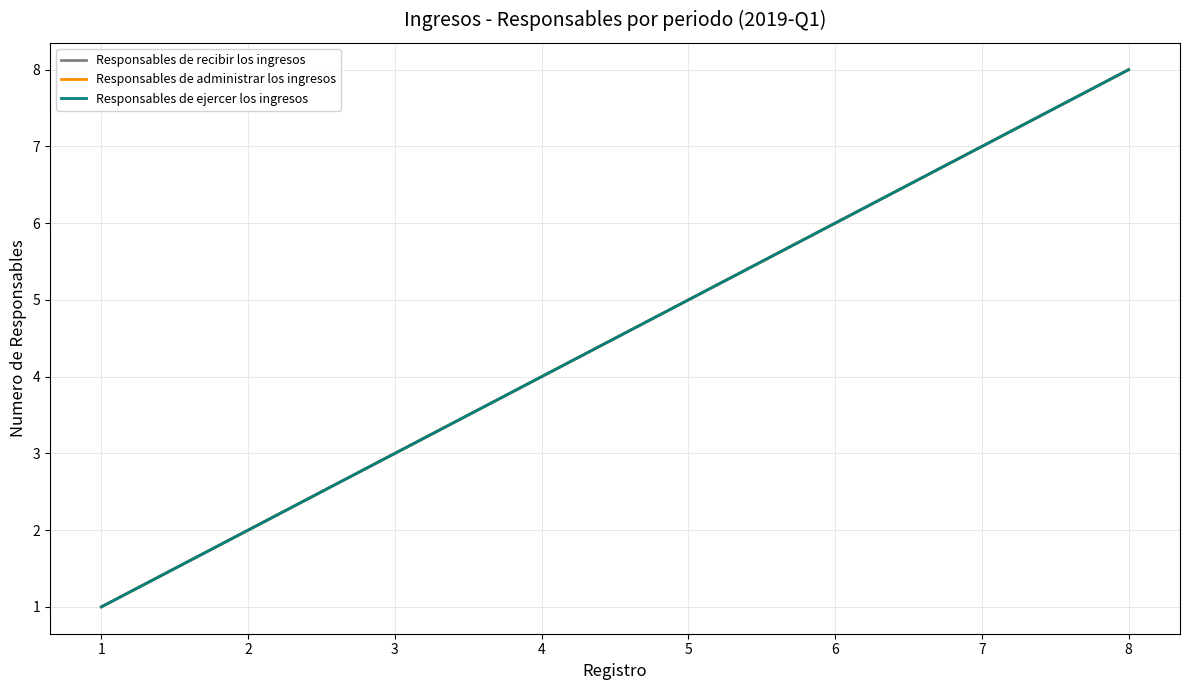

At 5, list the series in order from largest to smallest.

Responsables de recibir los ingresos, Responsables de administrar los ingresos, Responsables de ejercer los ingresos